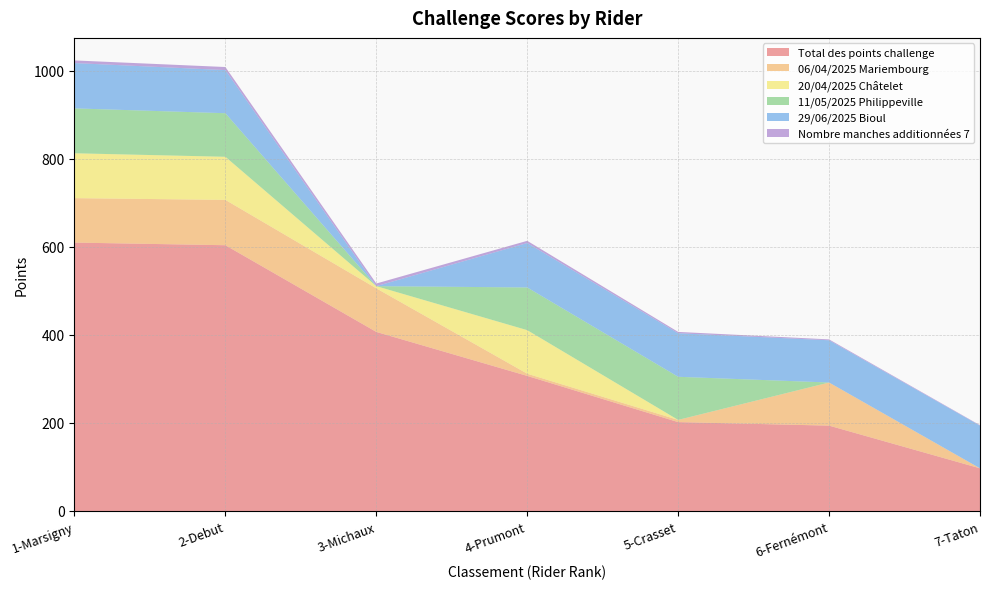

Reading left to right, list all the values displayed in this chart.

Total des points challenge: 610	604	407	307	202	194	97
06/04/2025 Mariembourg: 101	103	99	5	5	98	0
20/04/2025 Châtelet: 102	98	5	99	0	0	0
11/05/2025 Philippeville: 102	99	0	97	98	0	0
29/06/2025 Bioul: 103	98	0	101	99	96	97
Nombre manches additionnées 7: 6	7	6	5	3	2	1